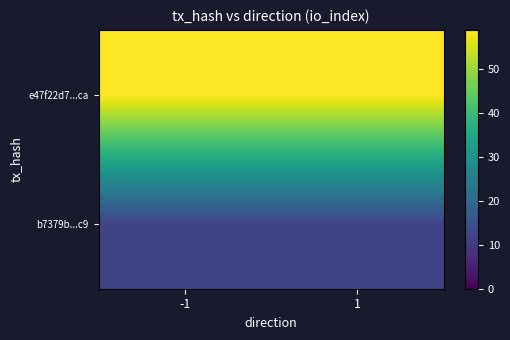

Between 1 and -1, which is larger?

1